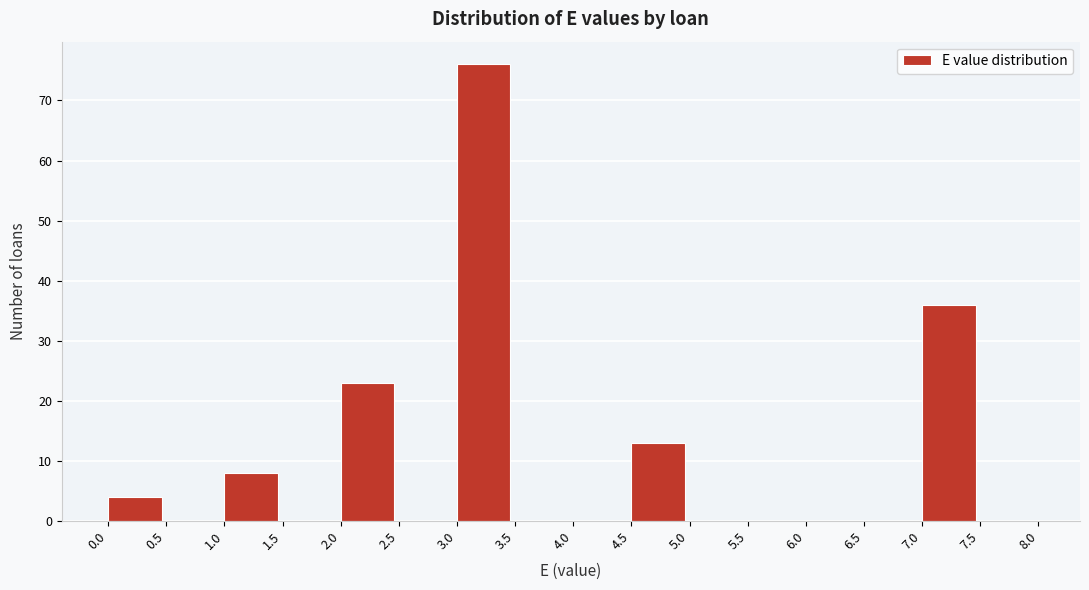

Which range on the x-axis has the tallest bar?

3.0 to 3.5